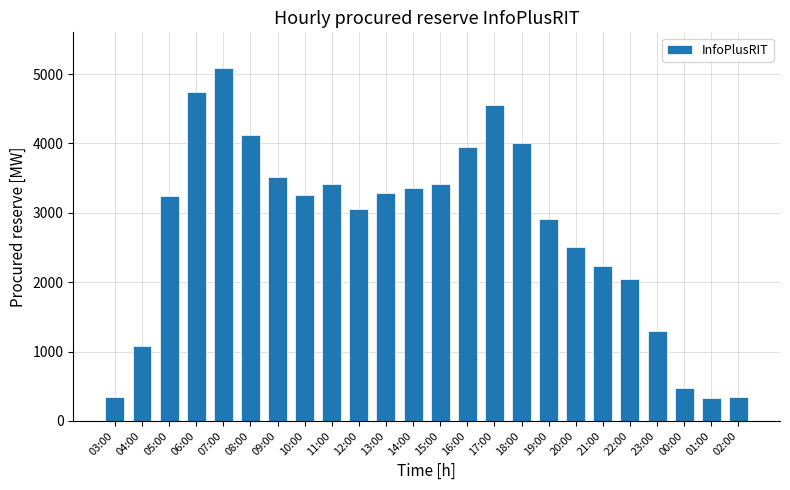

True or false: the data shows 3354 at 14:00.

True